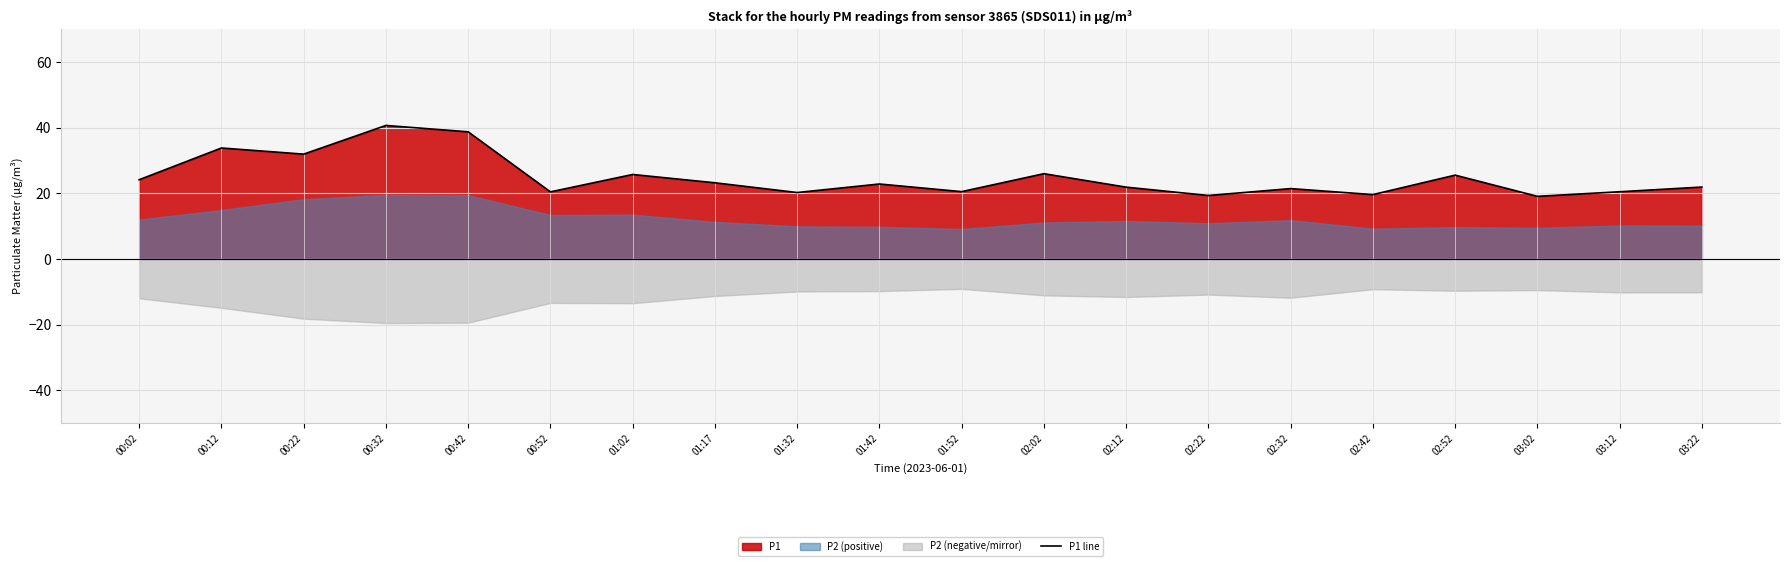

What is the value of the 10th point from the left?

22.8